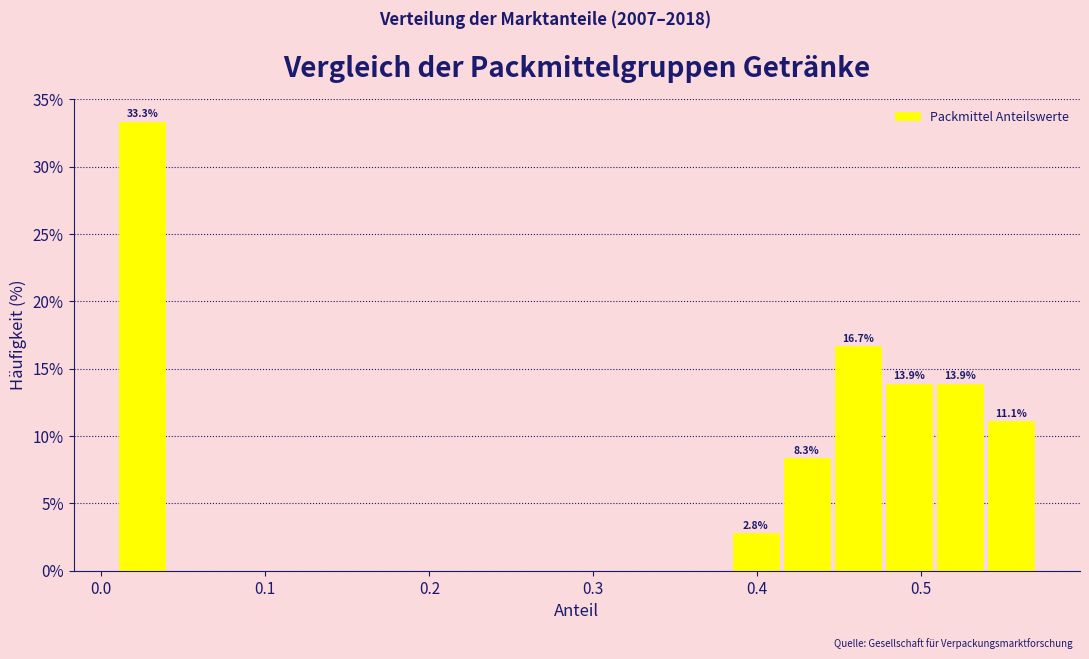

Read against the x-axis, roughly where is the centre of the tallest bar?

0.03